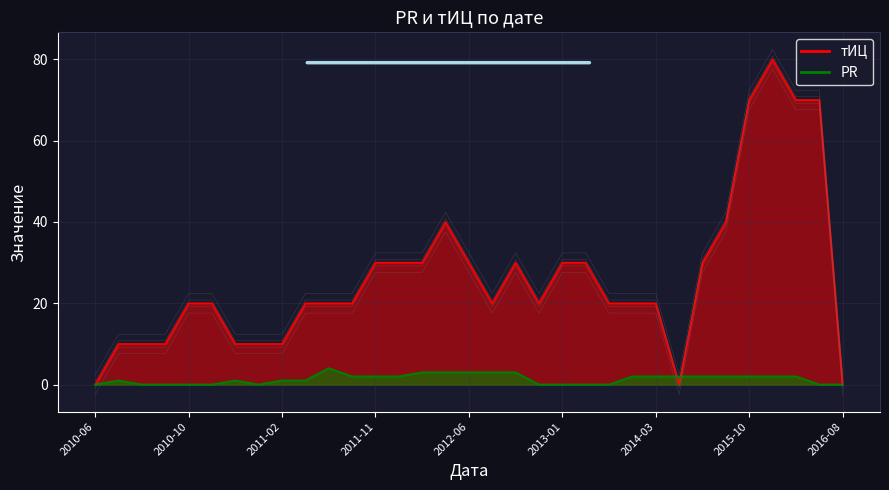

What is the difference between the maximum and second lowest values in the тИЦ series?

80